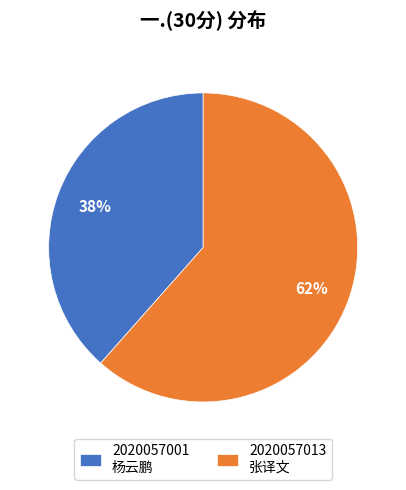

Which has a higher value, 2020057001 杨云鹏 or 2020057013 张译文?

2020057013 张译文